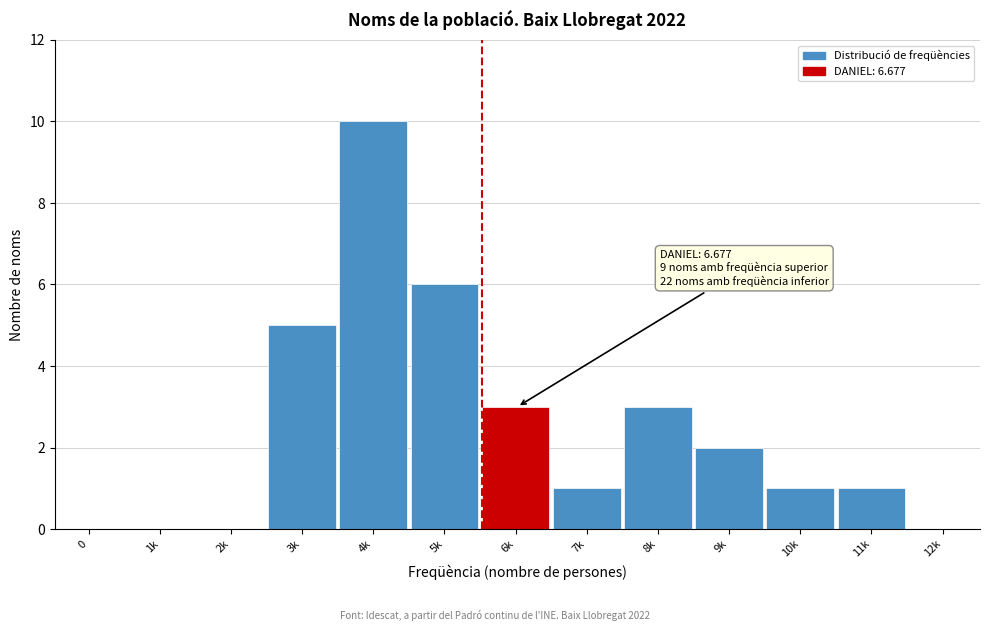

Reading left to right, what are all the values shown in this chart?

0=0	1k=0	2k=0	3k=5	4k=10	5k=6	6k=3	7k=1	8k=3	9k=2	10k=1	11k=1	12k=0